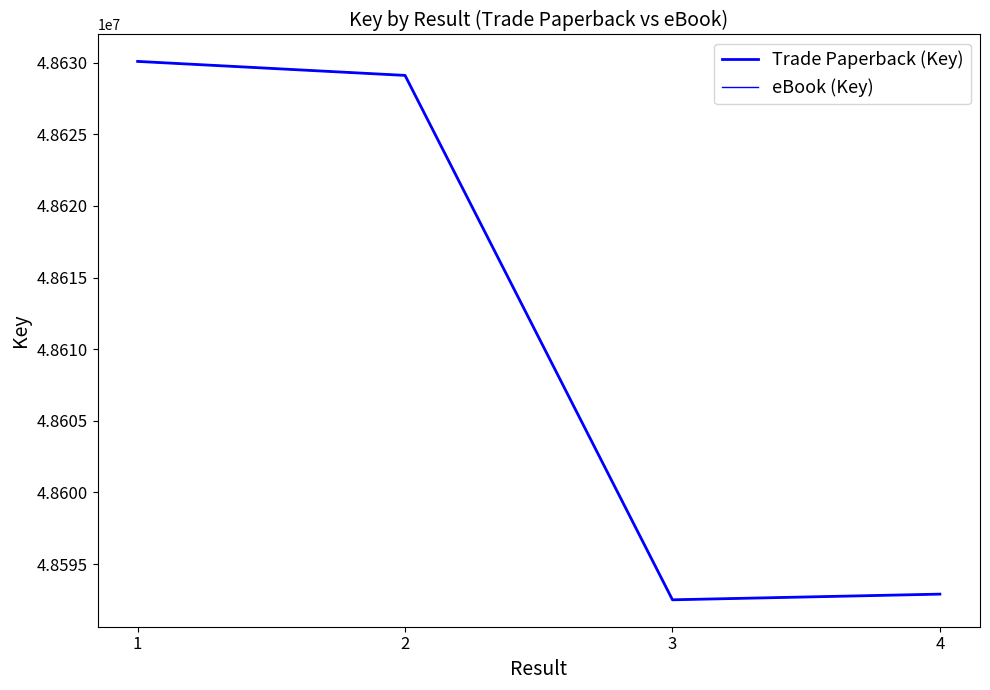

At which category is the sum across all series the highest?

1